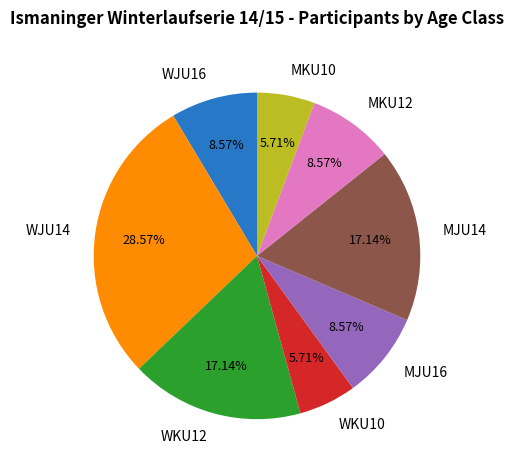

Combined, do MKU10 and MKU12 account for over 50%?

No